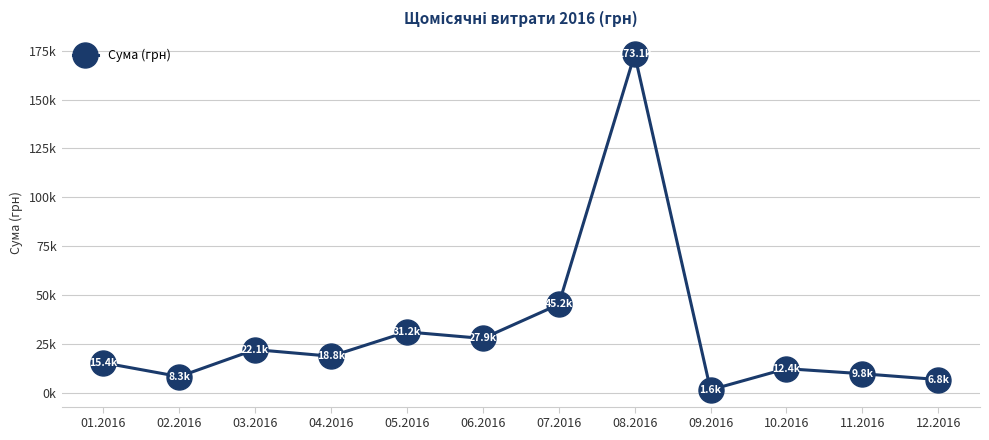

Which has a higher value, 02.2016 or 06.2016?

06.2016